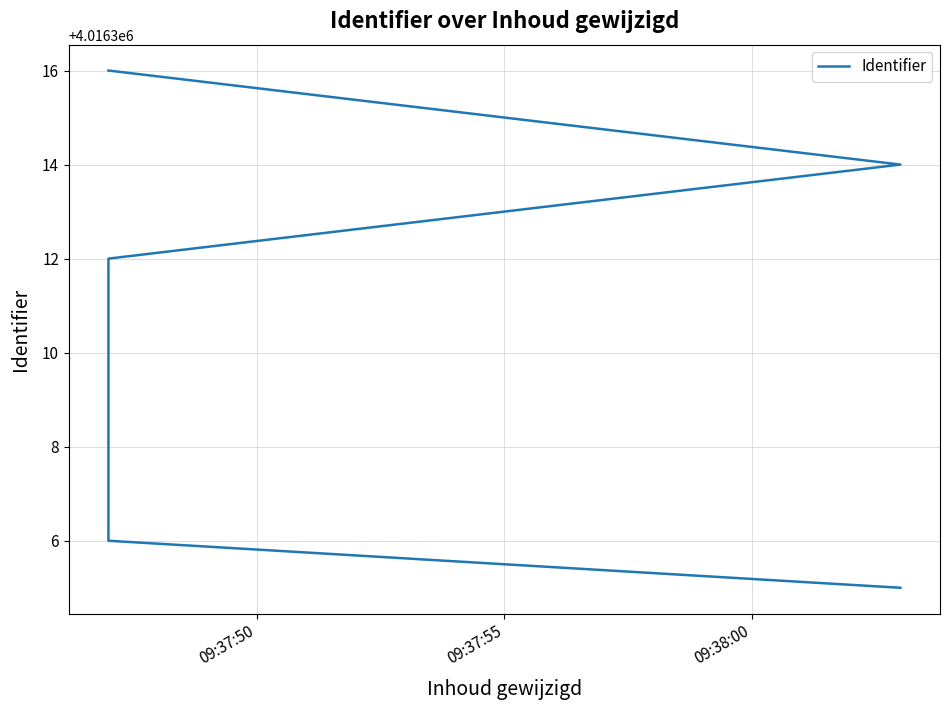

How many series are shown in this chart?

1